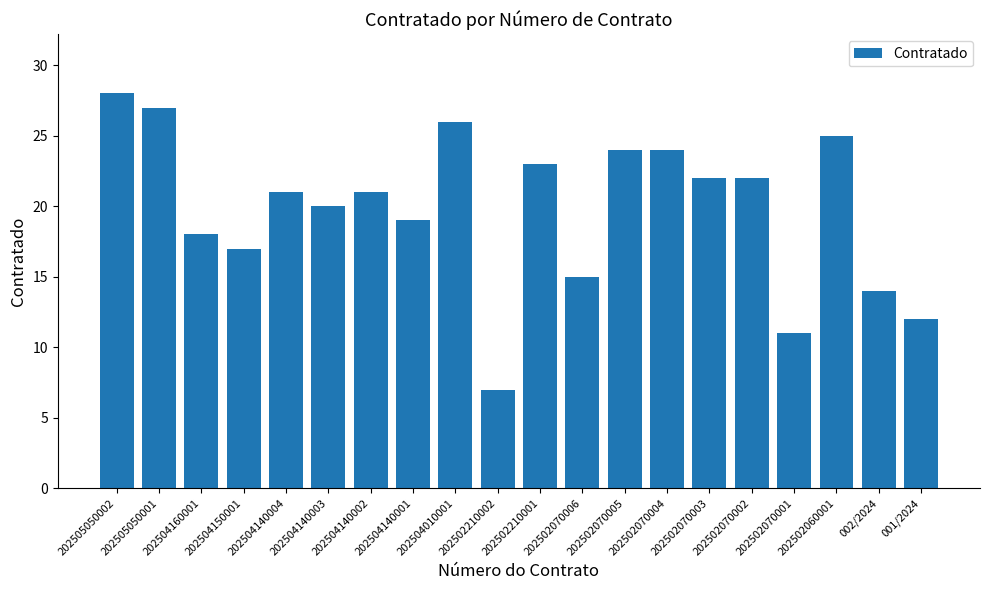

True or false: the data shows 20 at 202504140003.

True